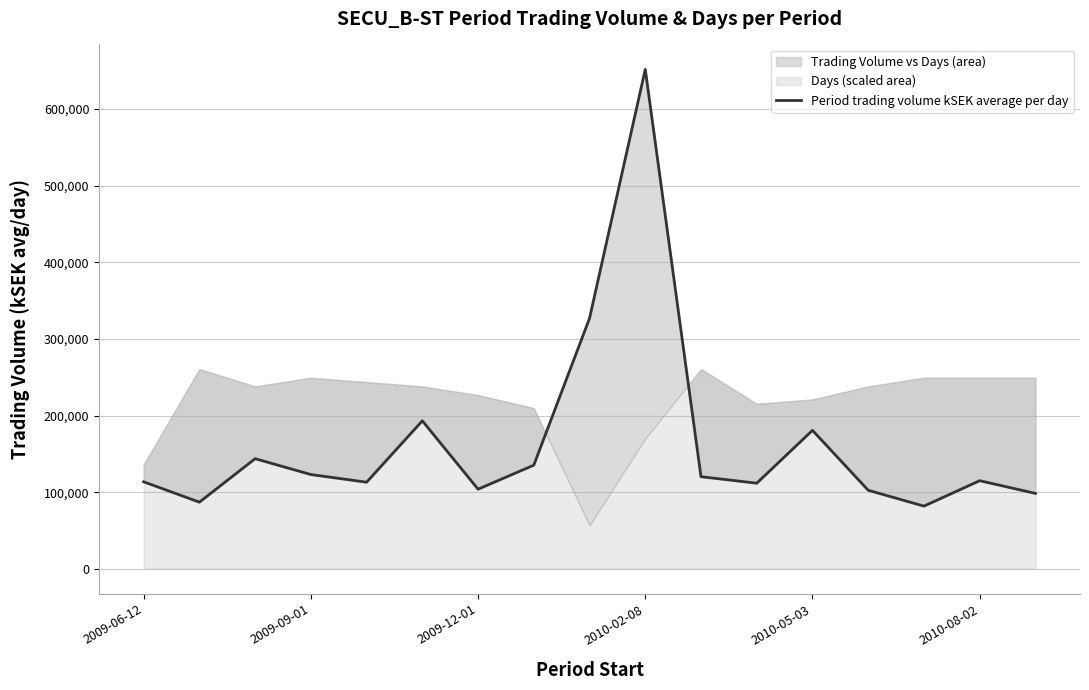

What is the ratio of the value at 11 to the value at 13?

1.1